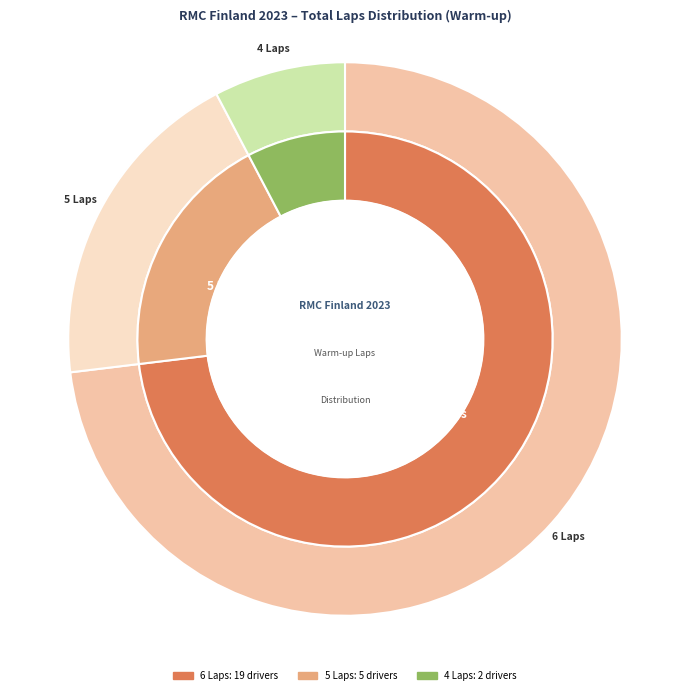

To the nearest percent, what is the combined percentage of RUTANEN TUUKKA and MONONEN MILO?

8%